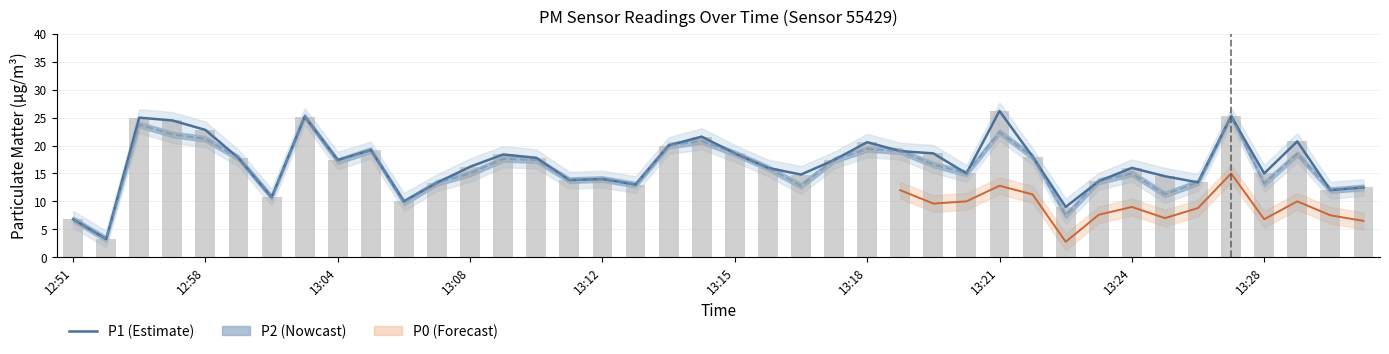

Is the value of P1 at 13:01 greater than the value of P2 at 12:57?

No